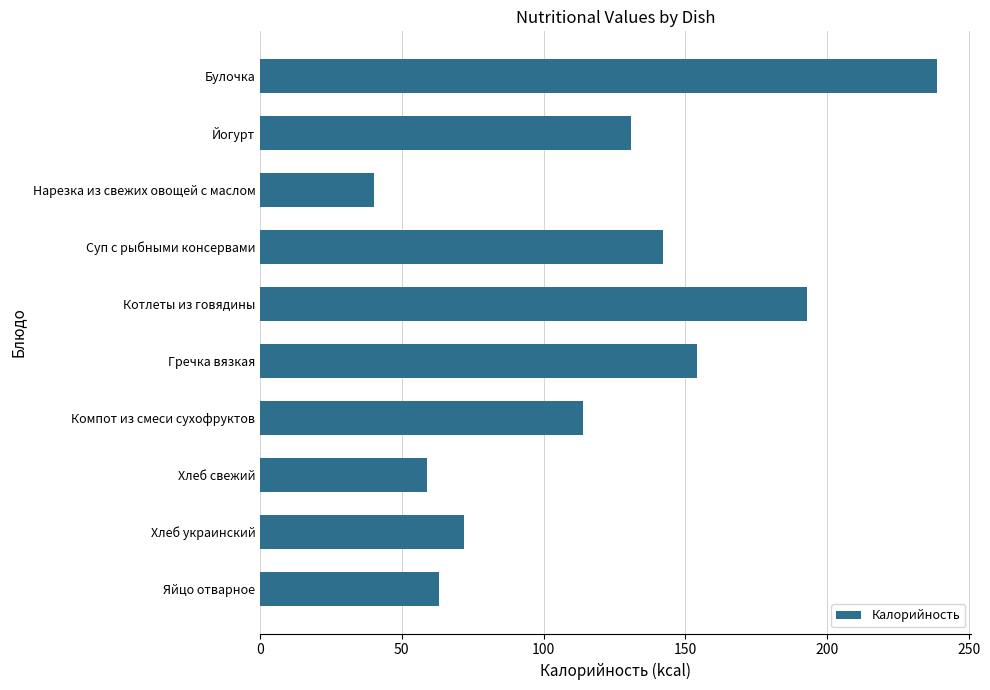

Which category has the lowest value across all series?

Нарезка из свежих овощей с маслом